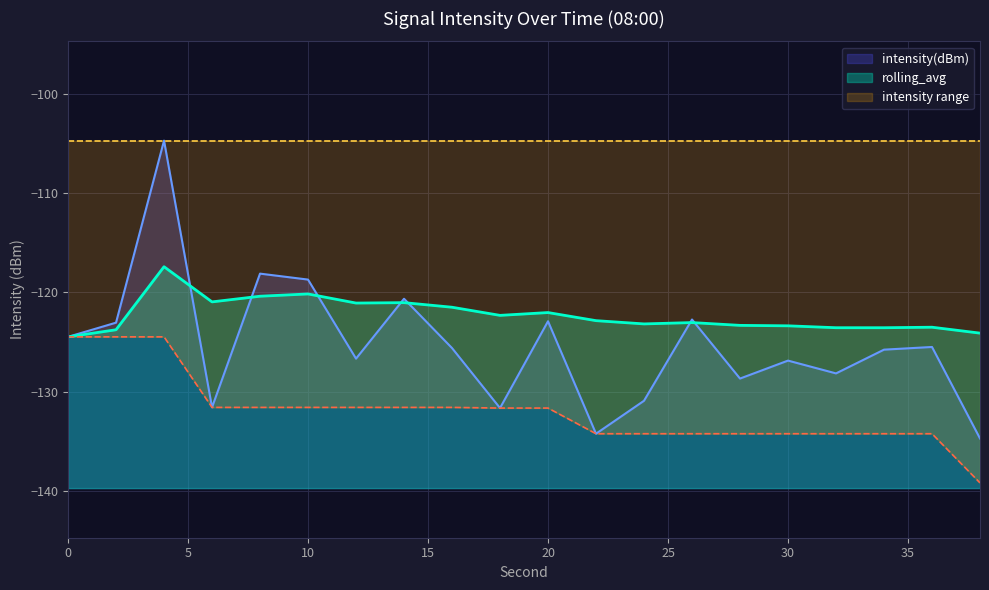

What is the sum of the intensity(dBm) values at 6 and 36?

-257.1